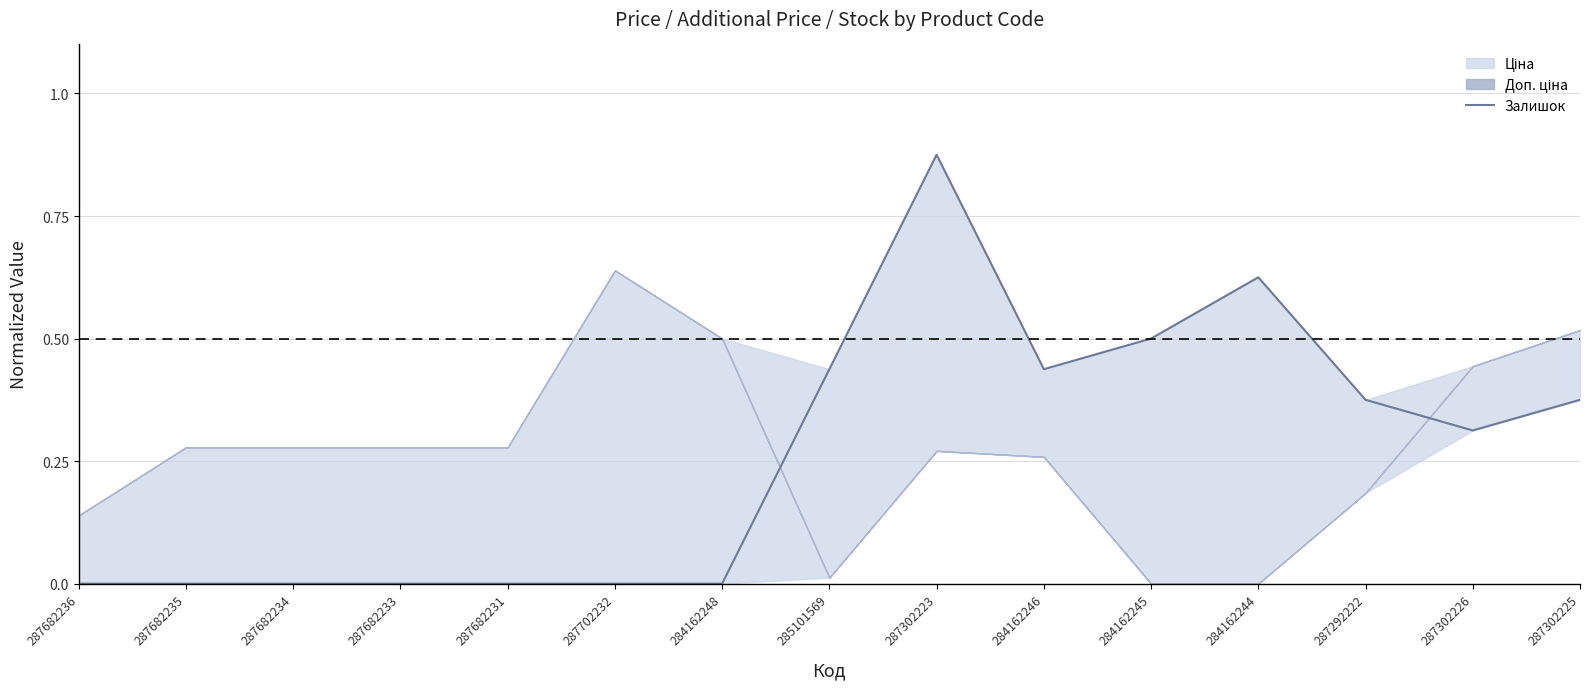

What is the average value?

0.3